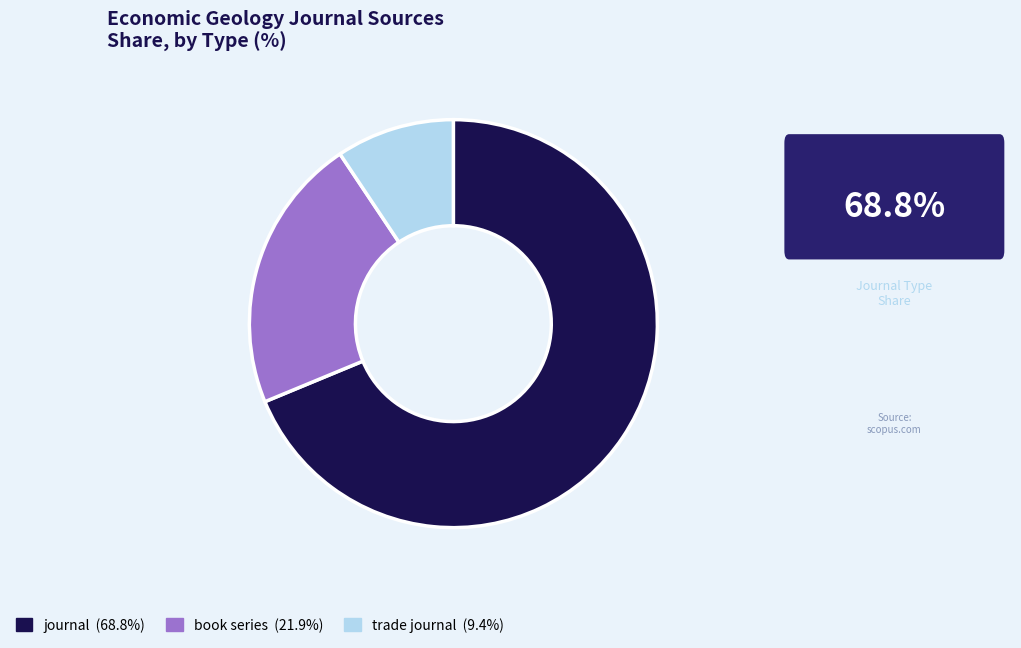

Which has a higher value, book series or journal?

journal